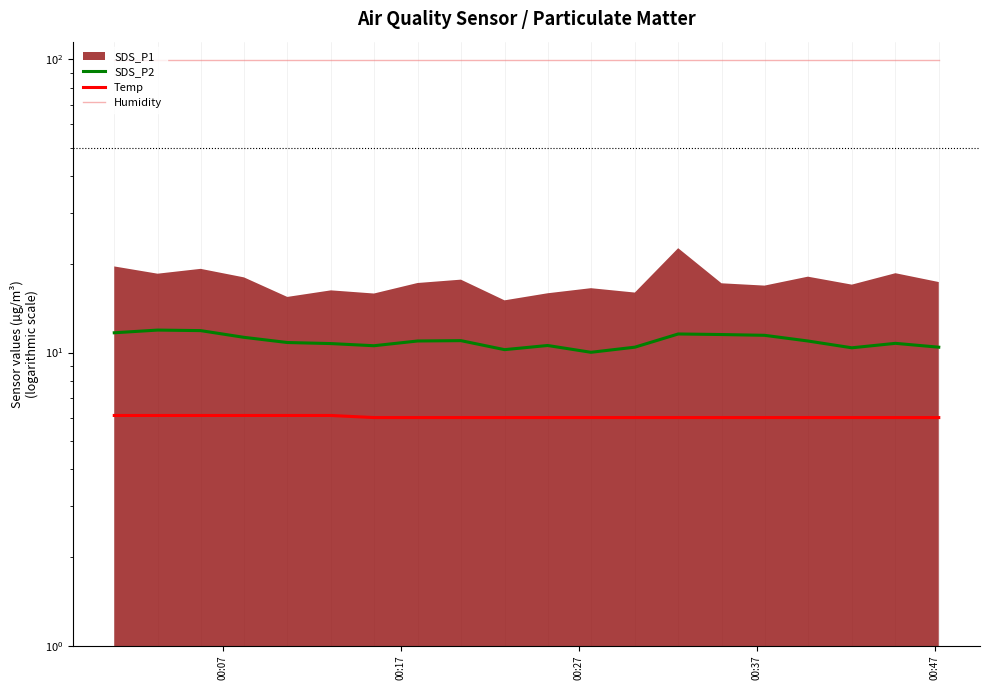

True or false: Humidity and Temp intersect in this chart.

False